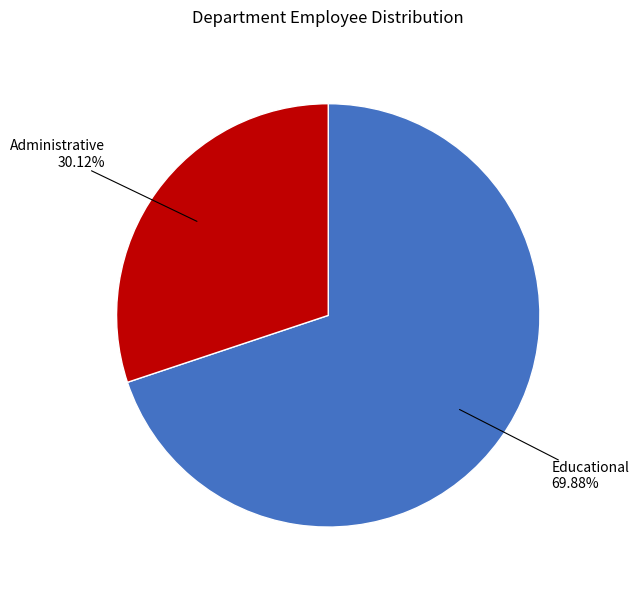

Does any single category account for the majority?

Yes